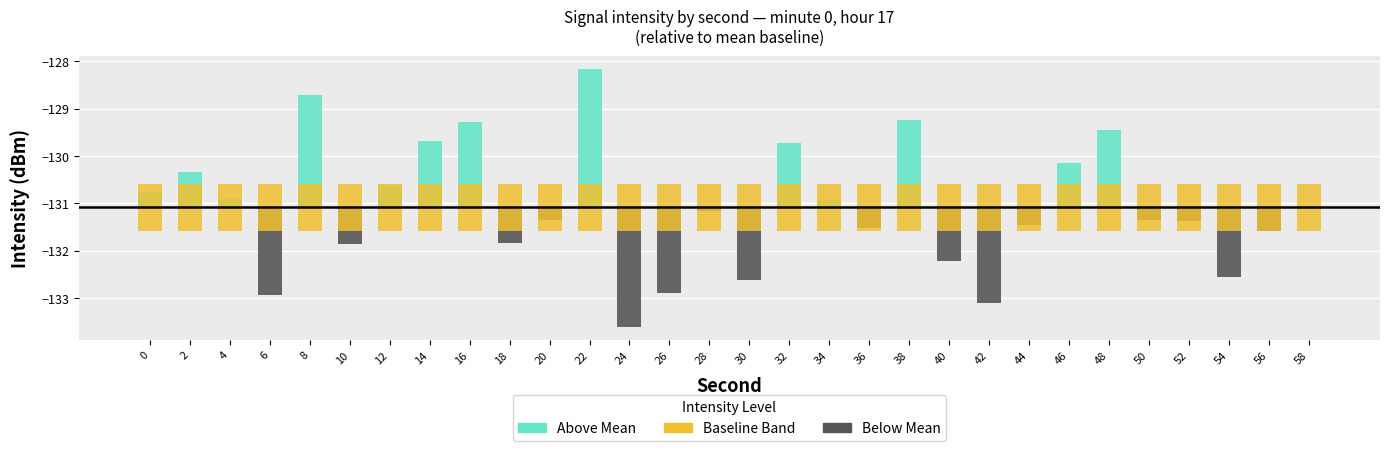

What is the lowest value of the Below Mean series?

-2.5